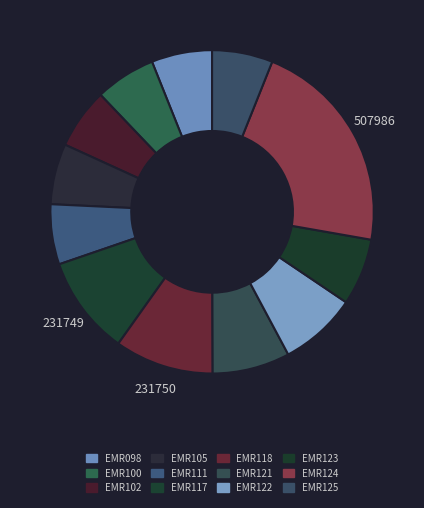

To the nearest percent, what percentage of the pie is EMR122?

8%